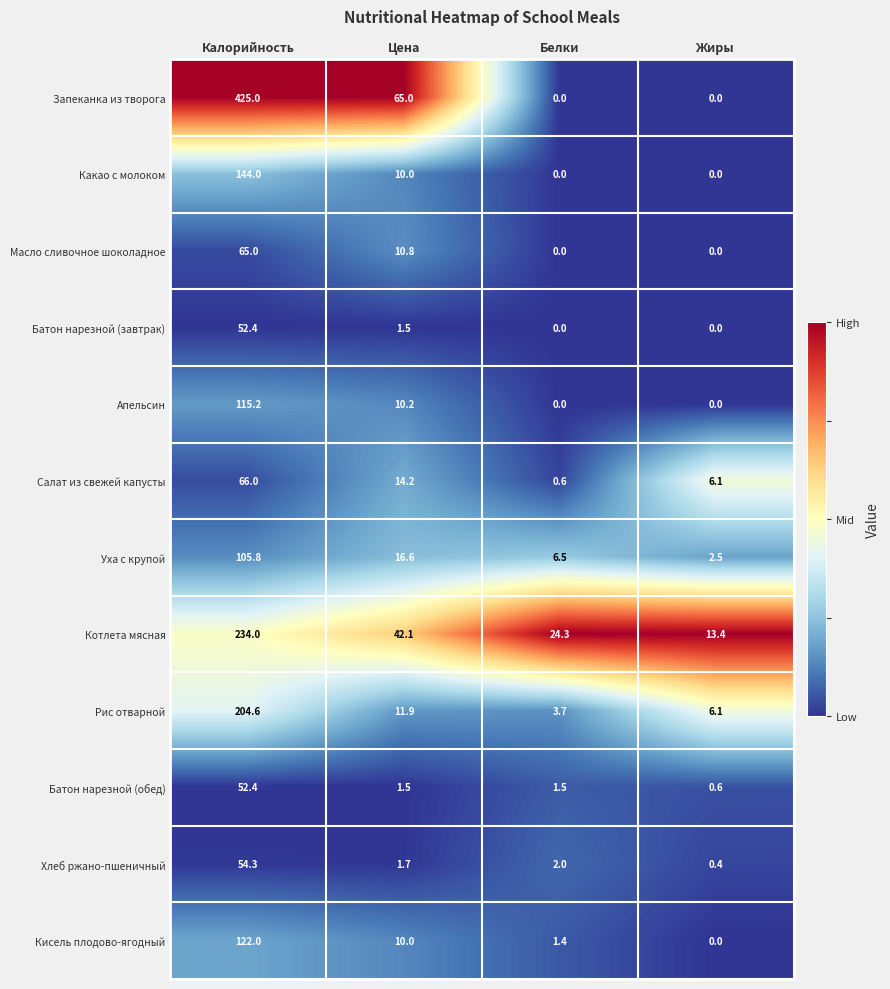

At which label is Котлета мясная closest to 123?

Цена